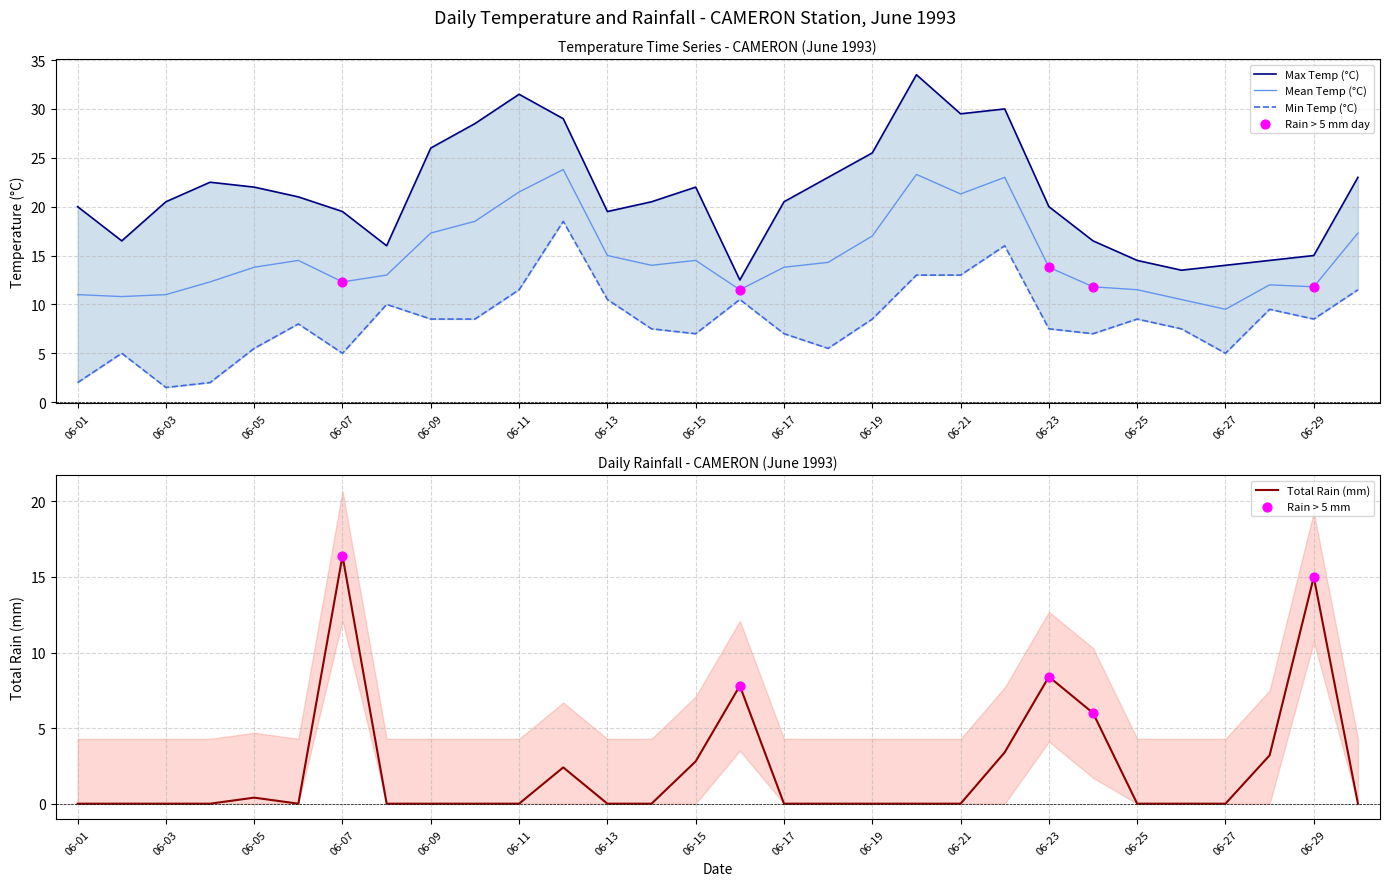

What are all the series names shown in the legend?

Max Temp (°C), Min Temp (°C), Mean Temp (°C), Total Rain (mm)